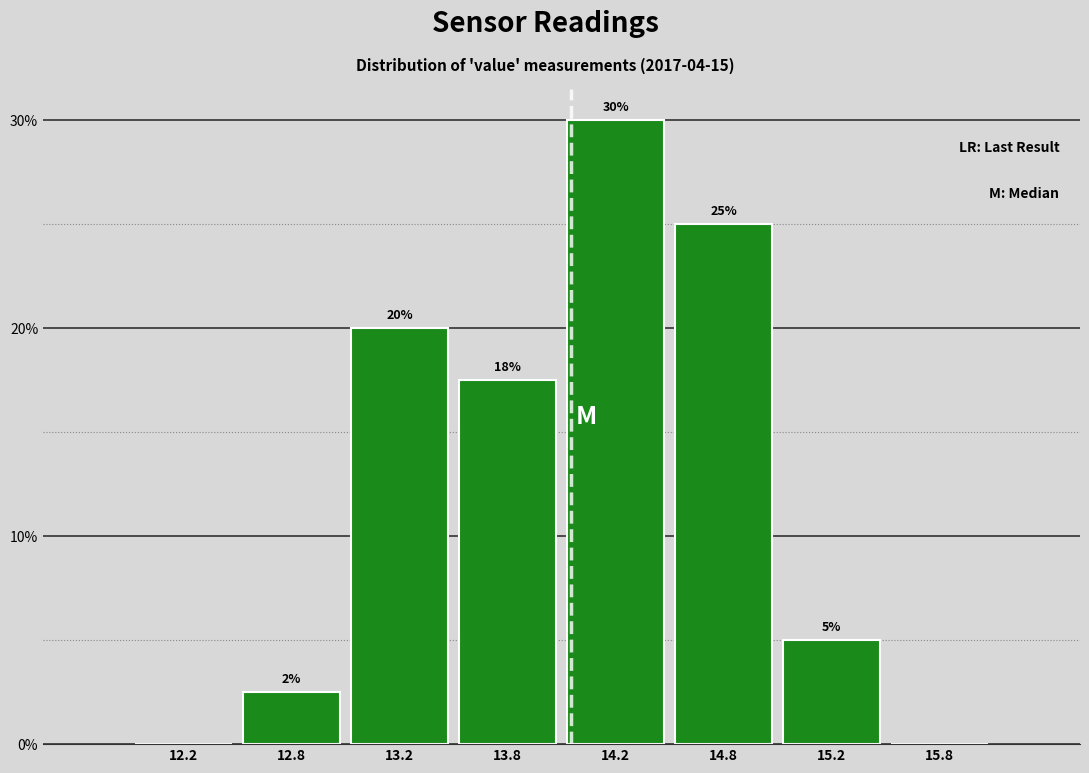

True or false: the data shows 30.0 at 14.2.

True